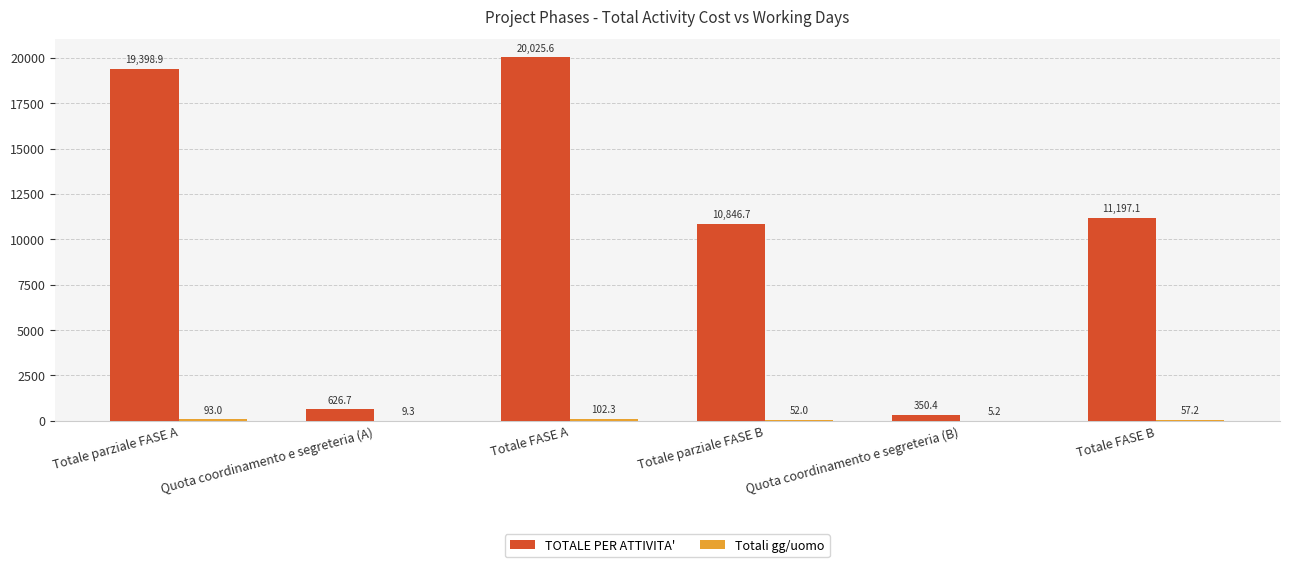

The TOTALE PER ATTIVITA' series shows 626.7 at Quota coordinamento e segreteria (A). True or false?

True